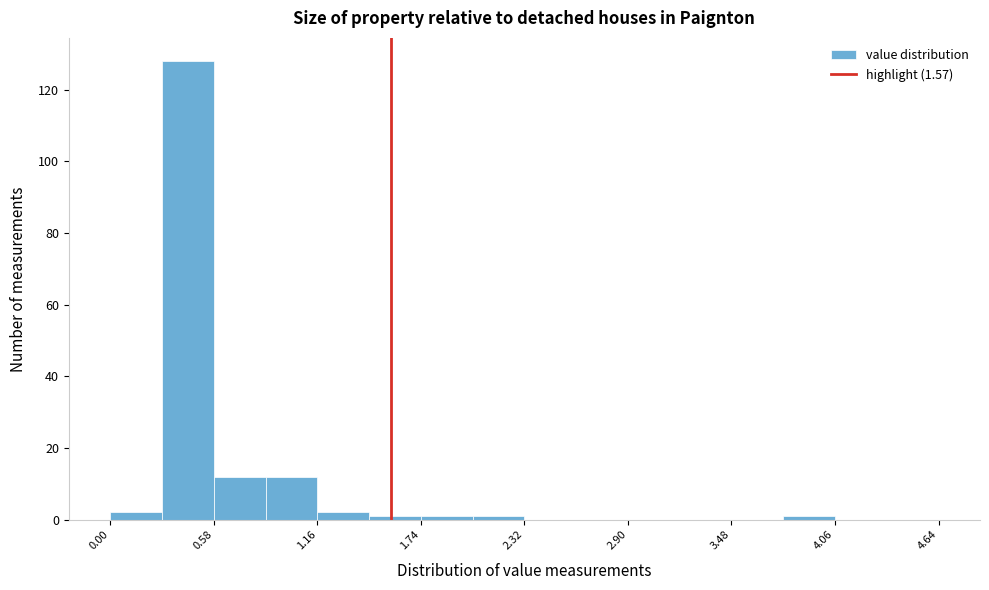

Read against the x-axis, roughly where is the centre of the tallest bar?

0.4